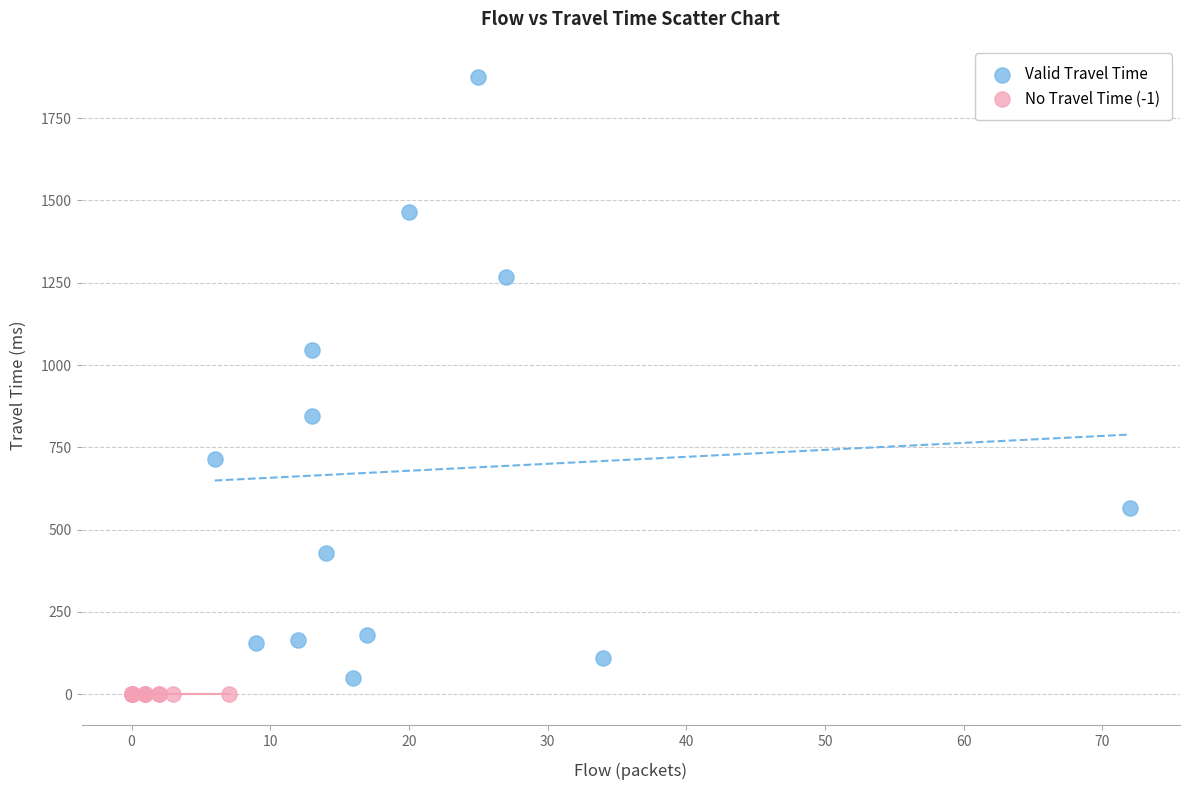

Which series reaches the maximum Y coordinate?

Valid Travel Time